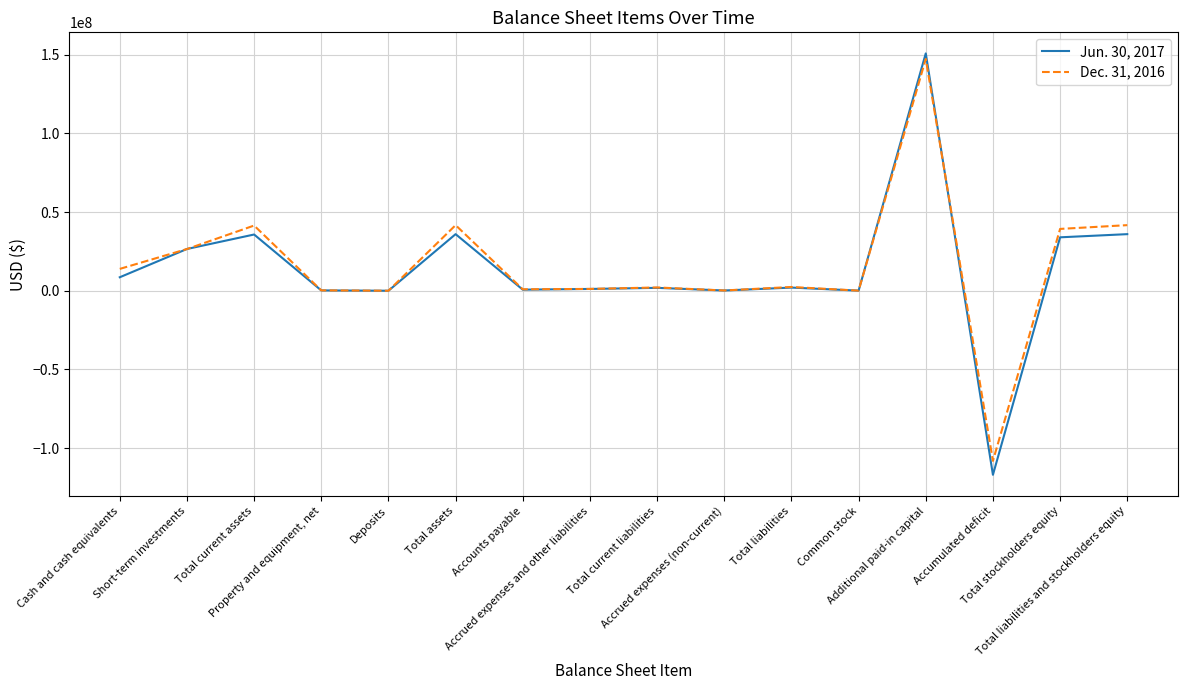

Rank the series by their average value, from lowest to highest.

Jun. 30, 2017, Dec. 31, 2016